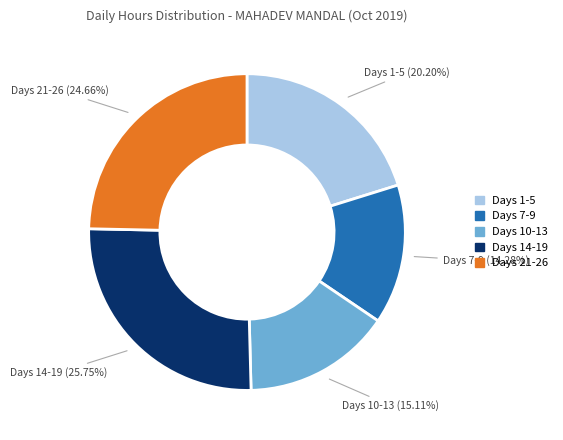

Approximately how many times larger is the value at Days 7-9 compared to Days 14-19?

0.6